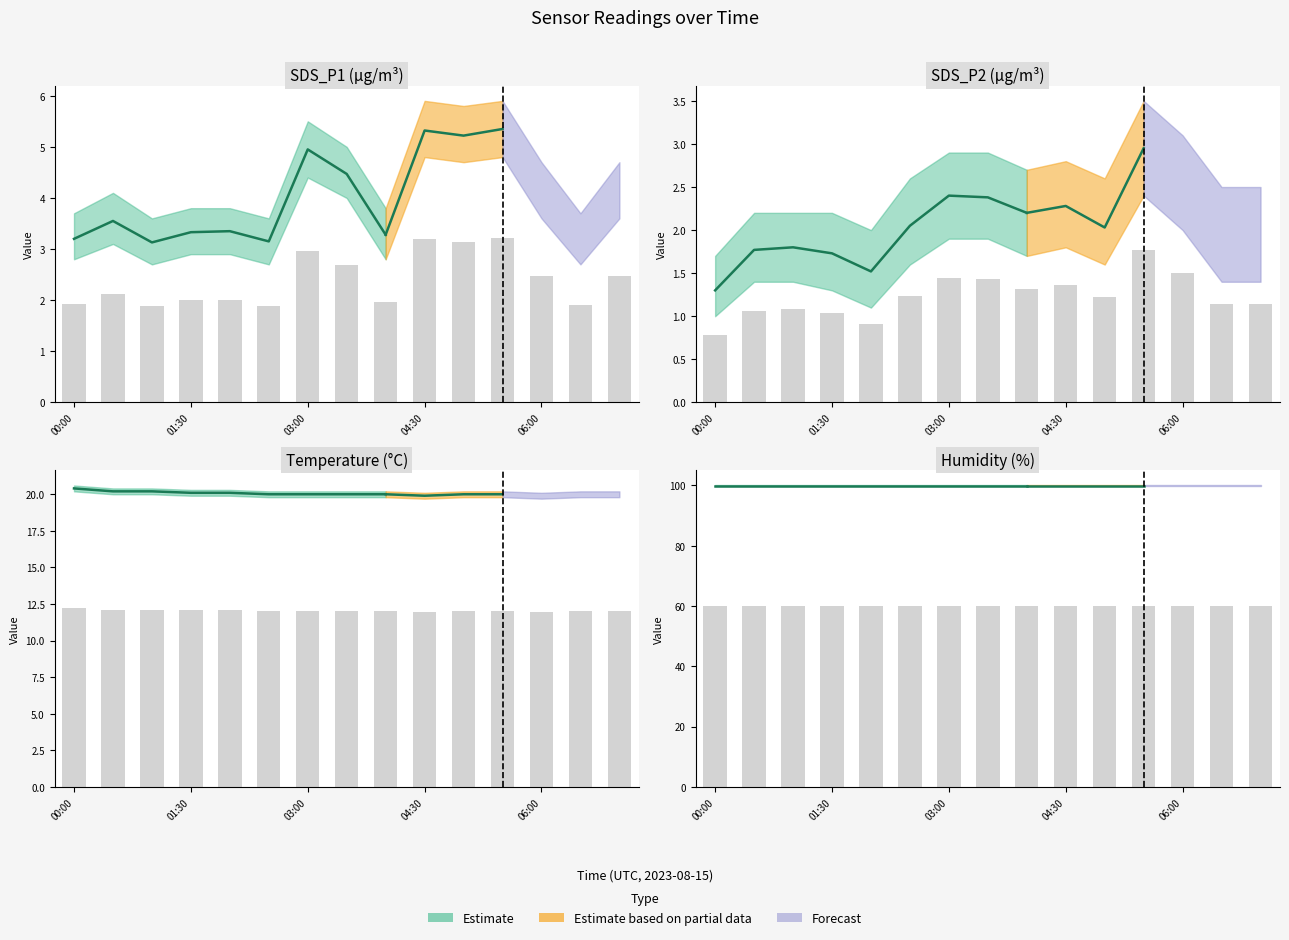

What is the minimum value for Temp?

11.9